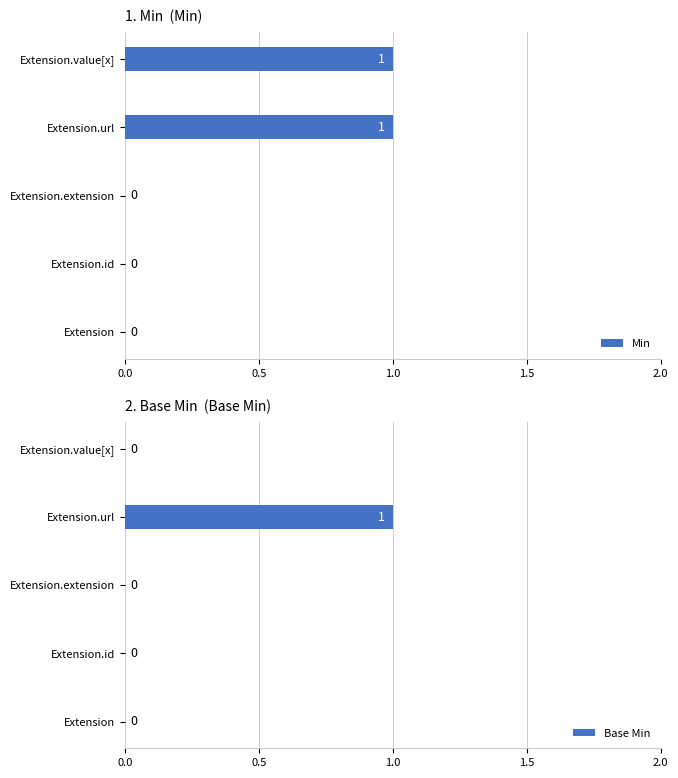

What are all the series names shown in the legend?

Min, Base Min